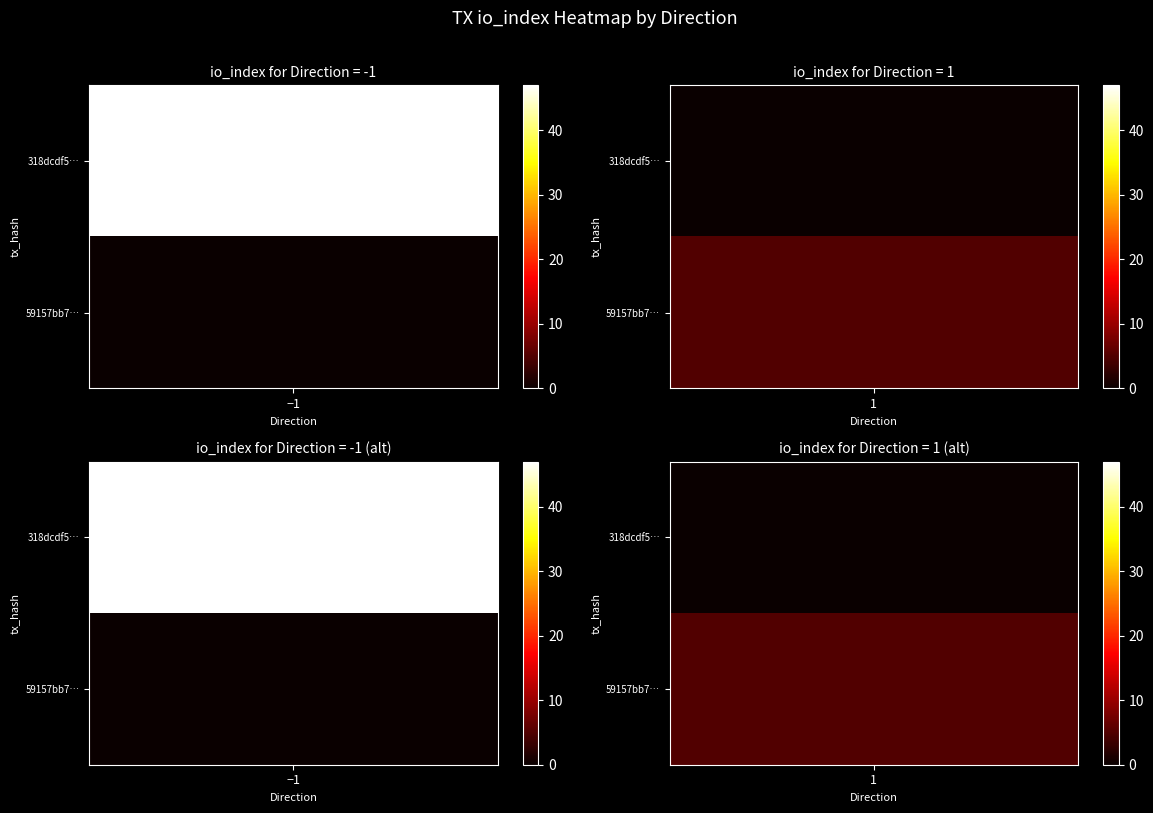

Is it true that 59157bb7dbeb3073e457cc486b9e77891be5e7a equals 0 at direction?

False